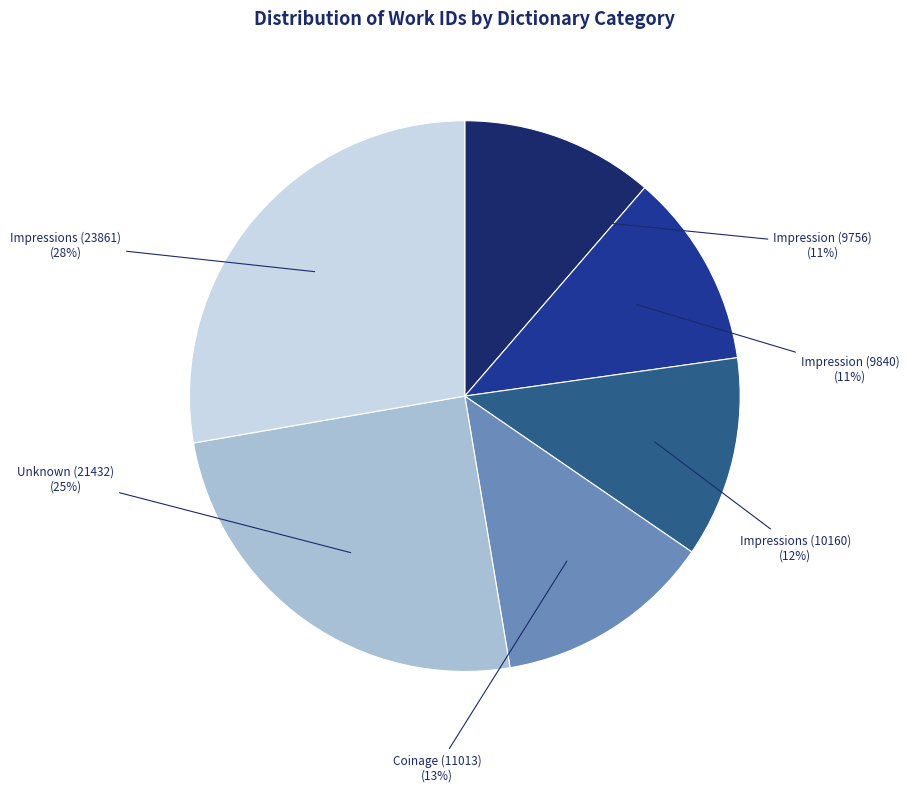

Does any single category account for the majority?

No